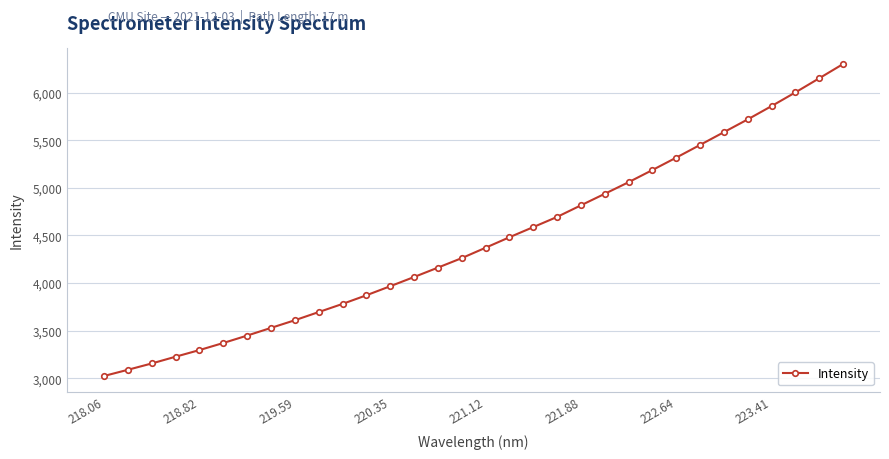

What is the greatest value displayed?

6299.3